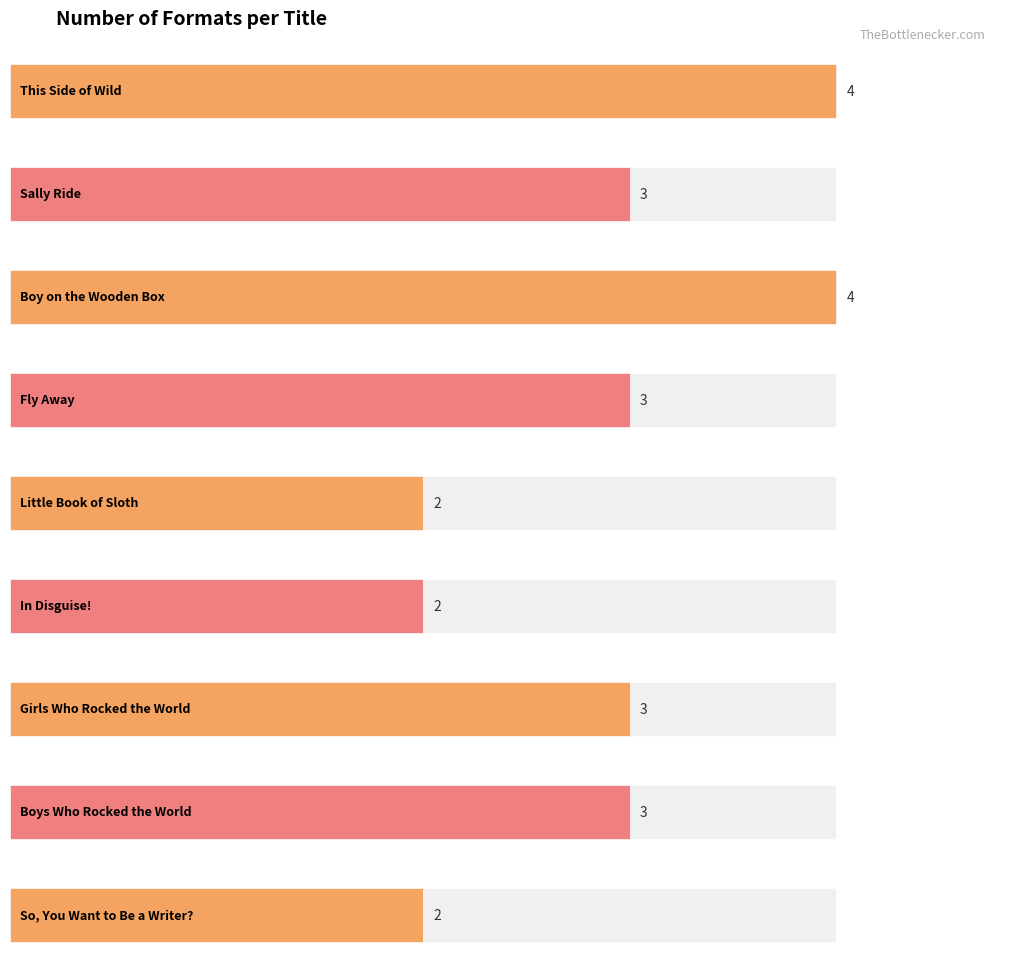

The value at Sally Ride is 3. True or false?

True